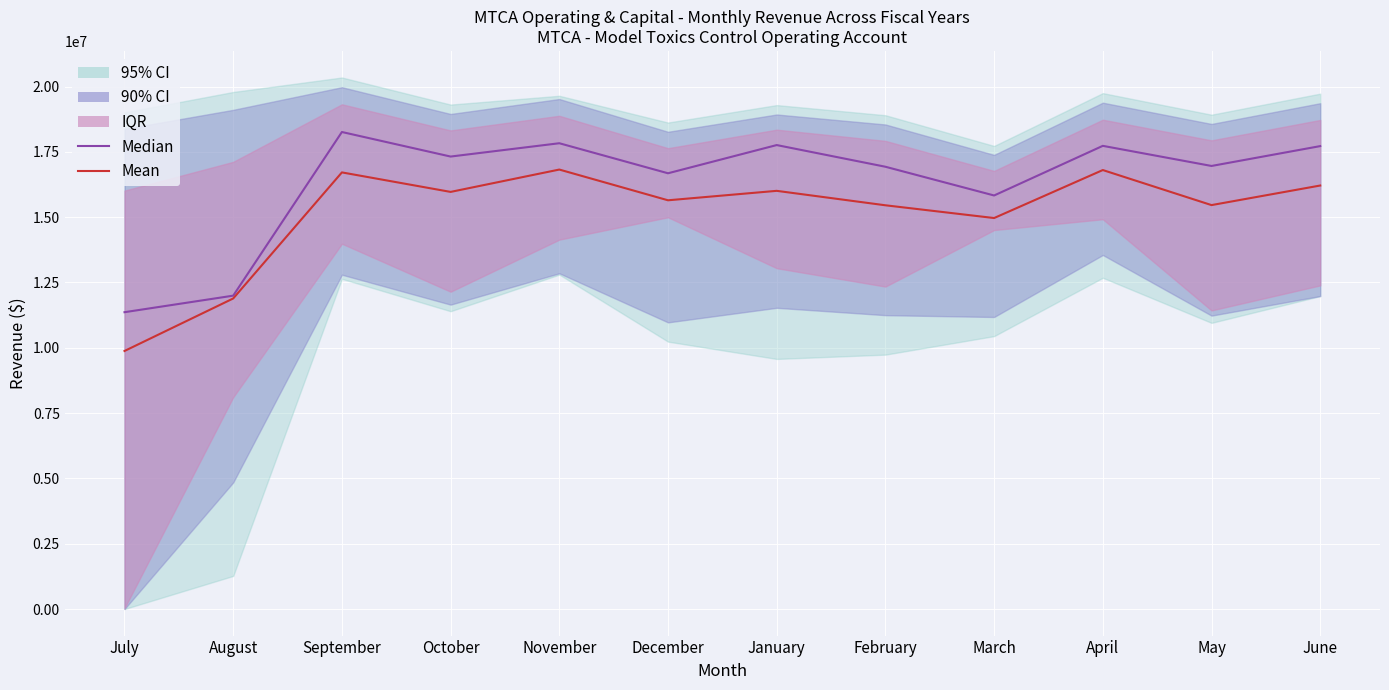

True or false: Median and Mean cross at least once.

False